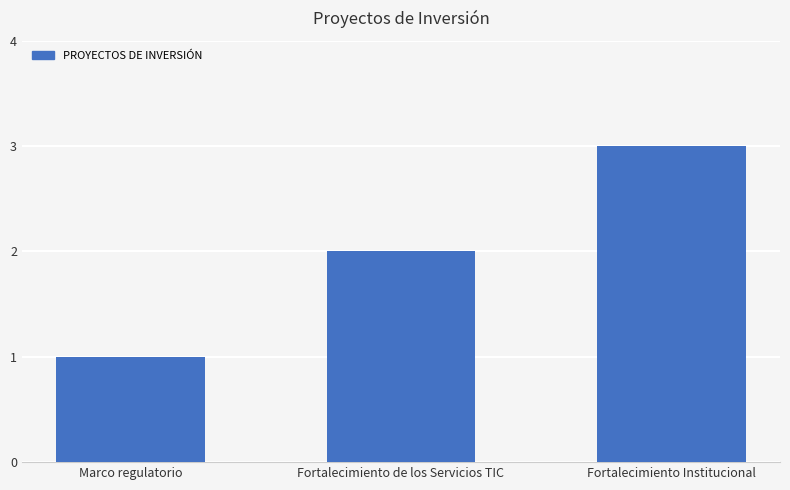

Is it true that the value at Marco regulatorio is 1?

True